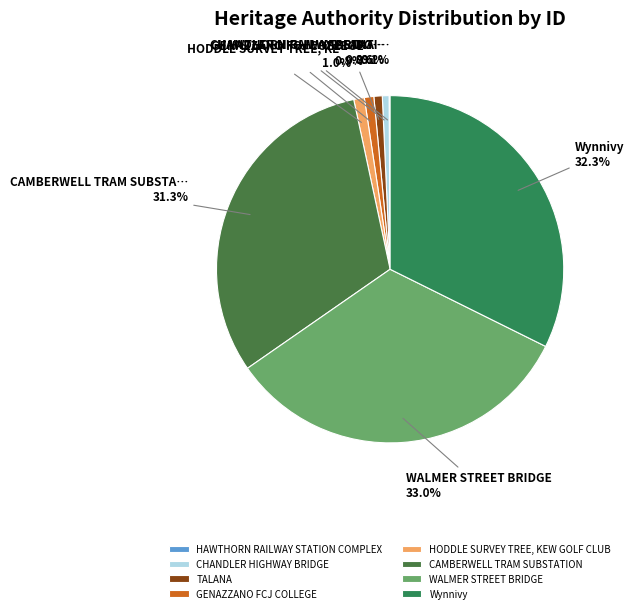

Is it true that HODDLE SURVEY TREE, KEW GOLF CLUB is 11% of the pie?

False